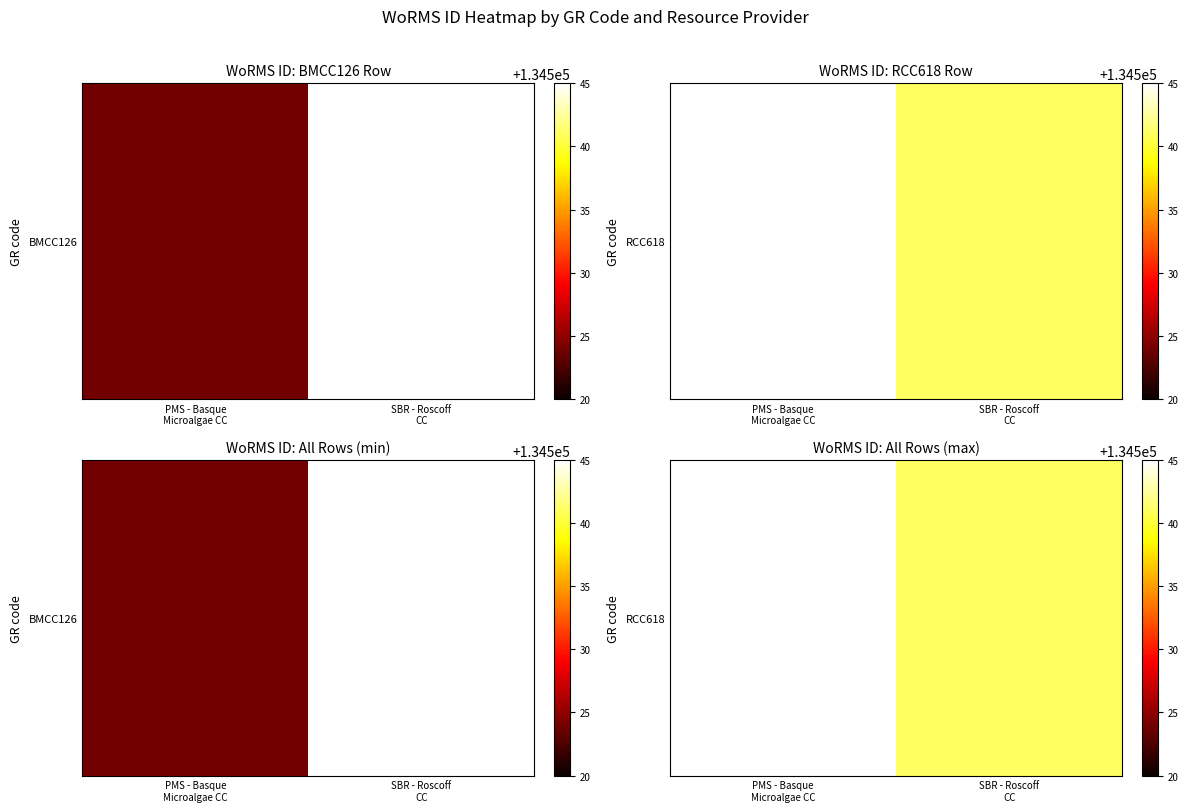

Is it true that the value at SBR - Roscoff
CC is 92980.5?

False